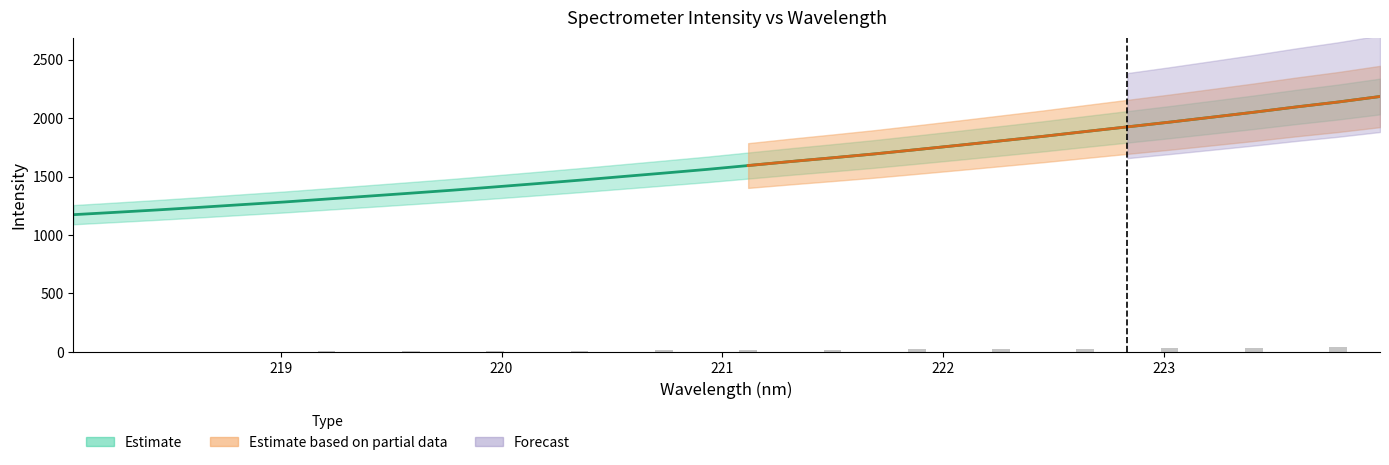

What is the difference between the values at 223.408 and 220.5444?

550.4